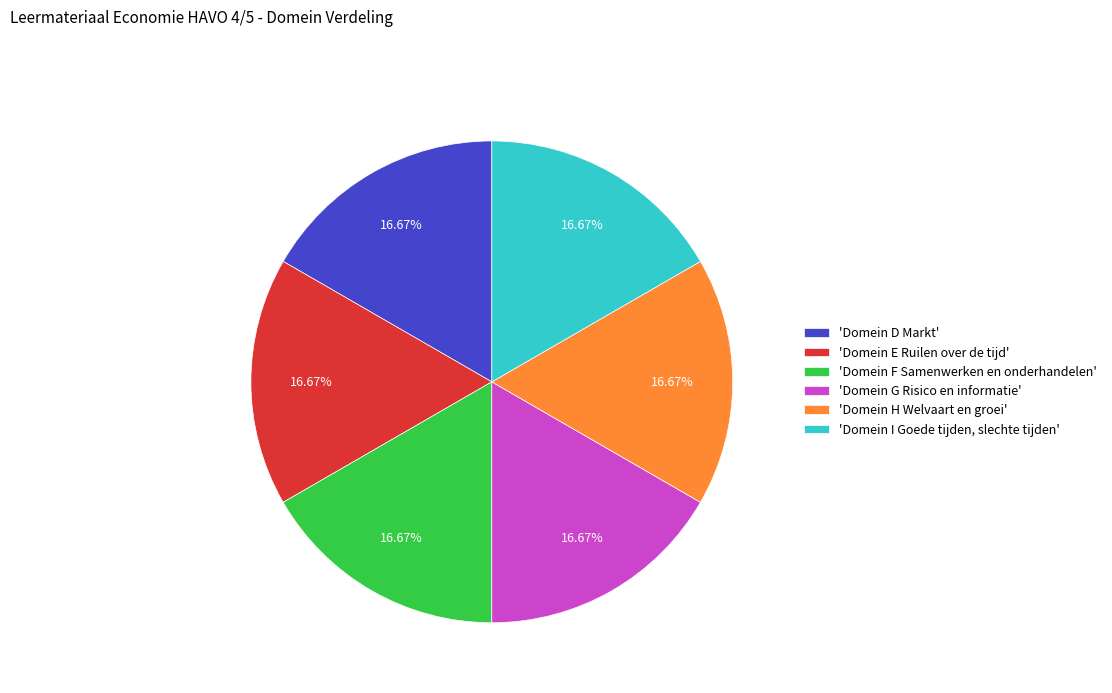

Is 'Domein H Welvaart en groei' the majority of the pie?

No